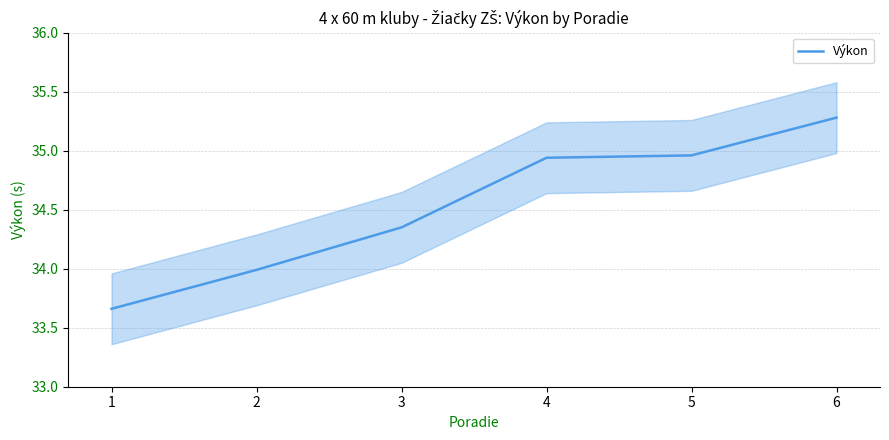

How many categories are shown in the chart?

6